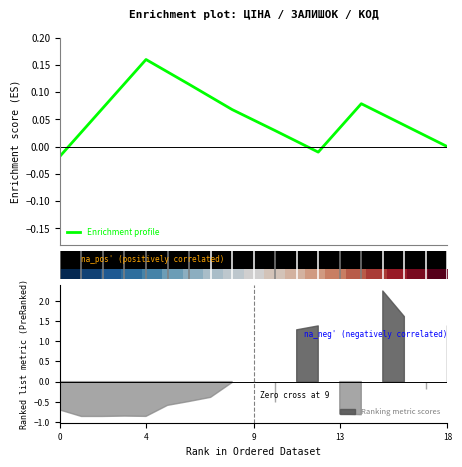

What is the sum of the Enrichment profile values at 6 and 10?

0.1